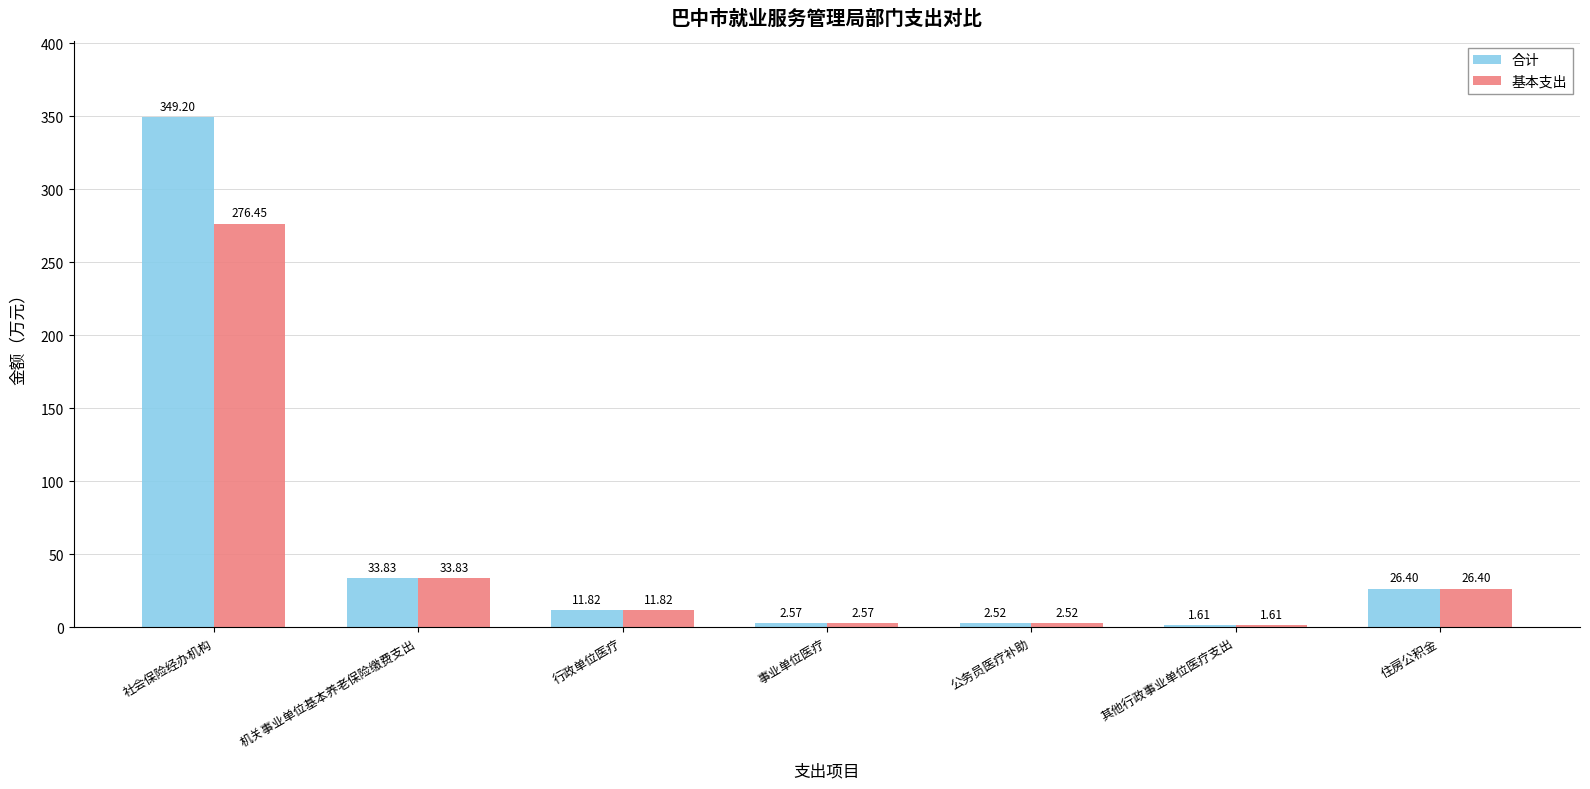

Where is 合计 nearest to the value 175?

机关事业单位基本养老保险缴费支出